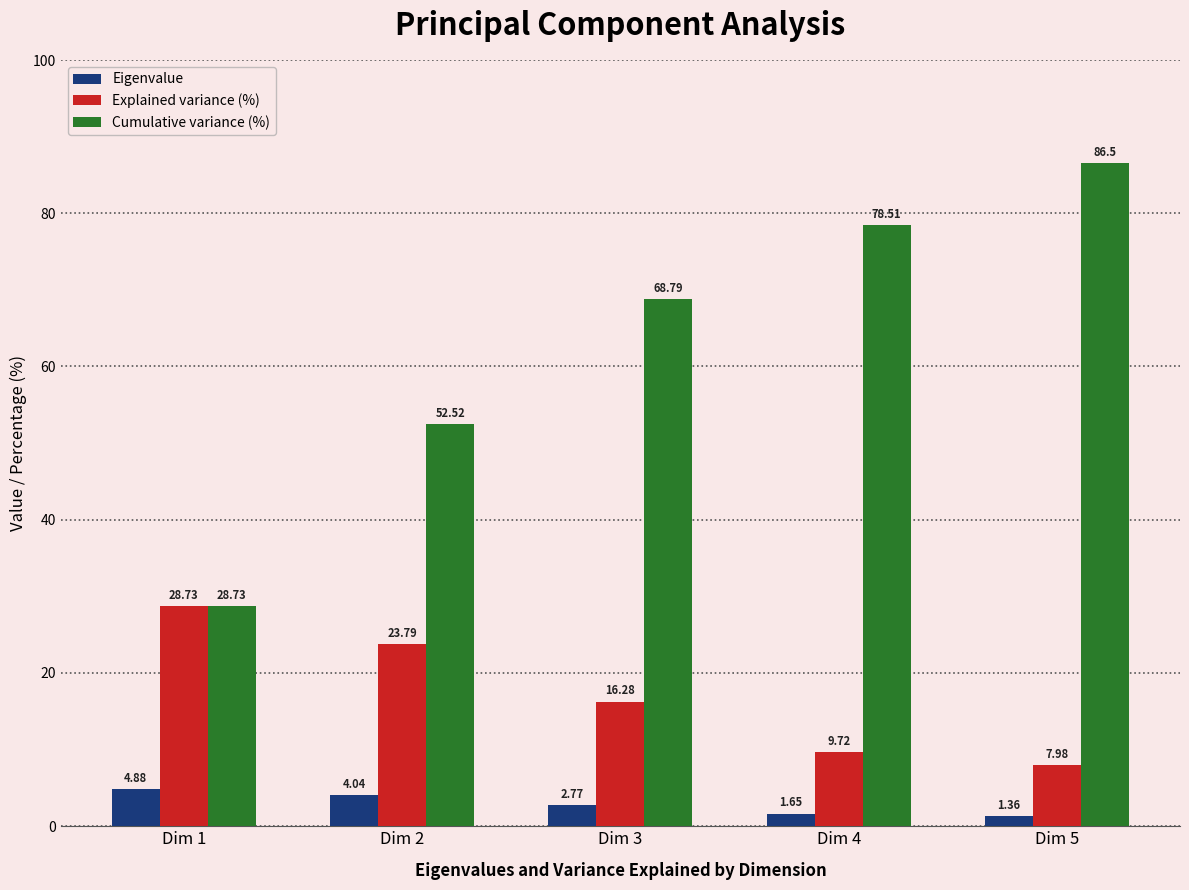

What is the difference between the Explained variance (%) values at Dim 3 and Dim 2?

7.5